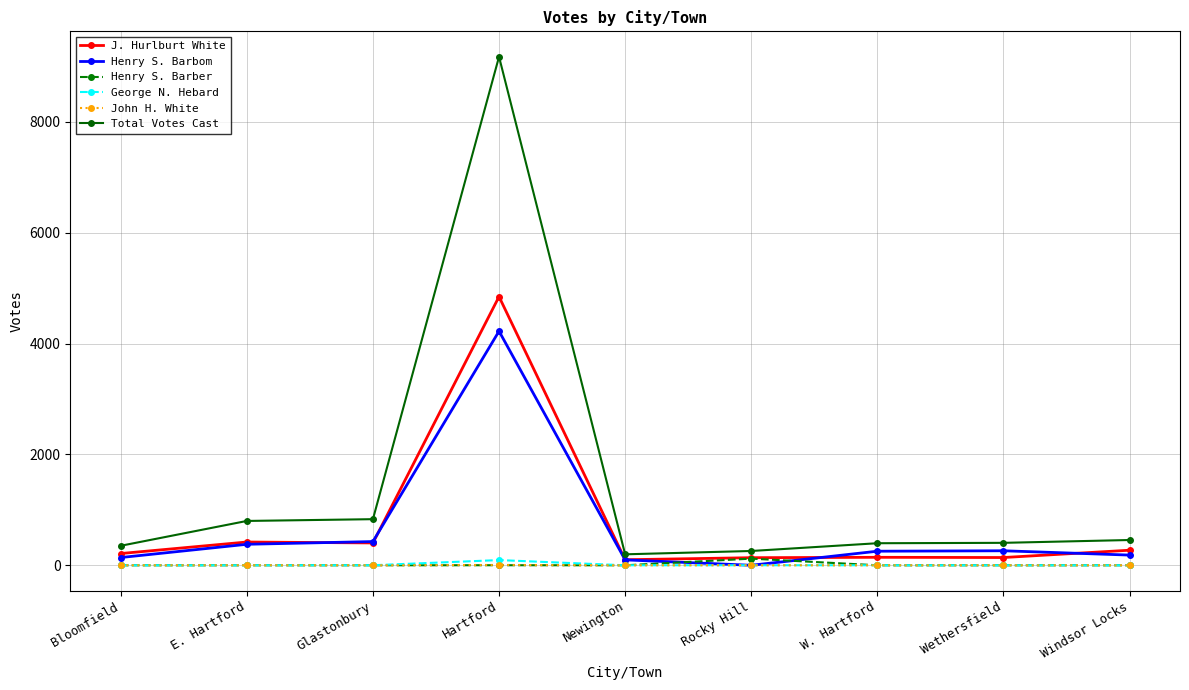

The J. Hurlburt White series shows 8663 at Hartford. True or false?

False